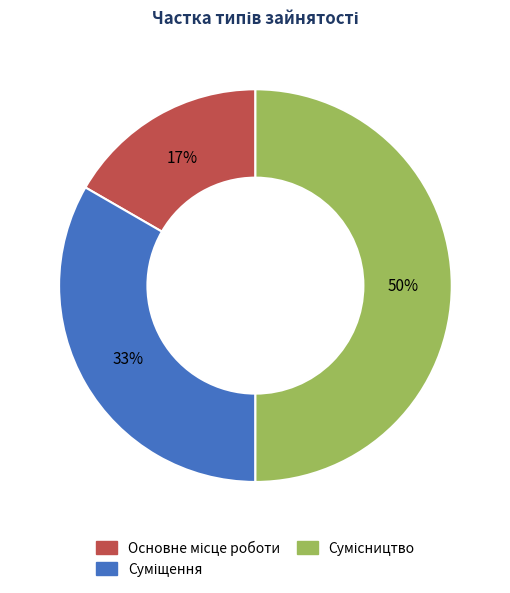

To the nearest percent, what is the average slice percentage?

33%